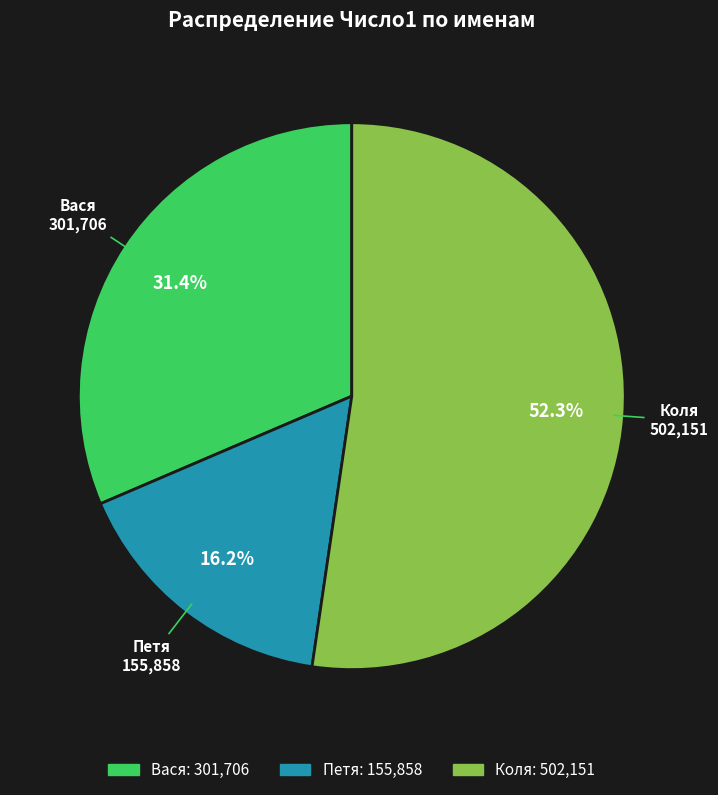

What is the majority slice?

Коля